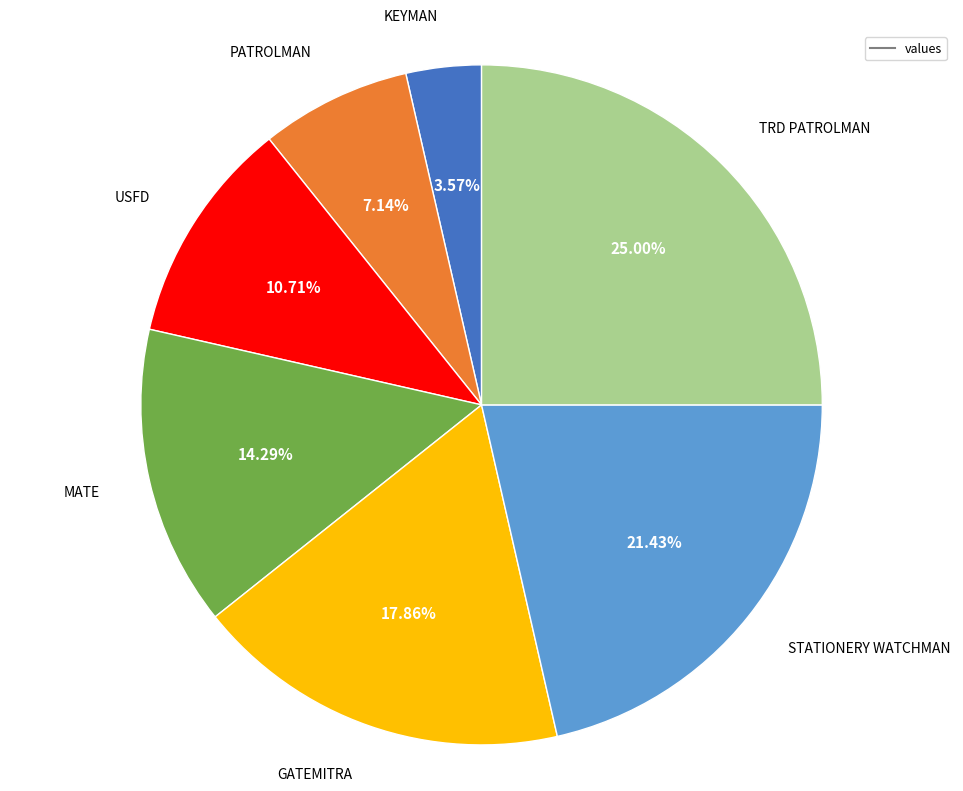

Does any single category account for the majority?

No